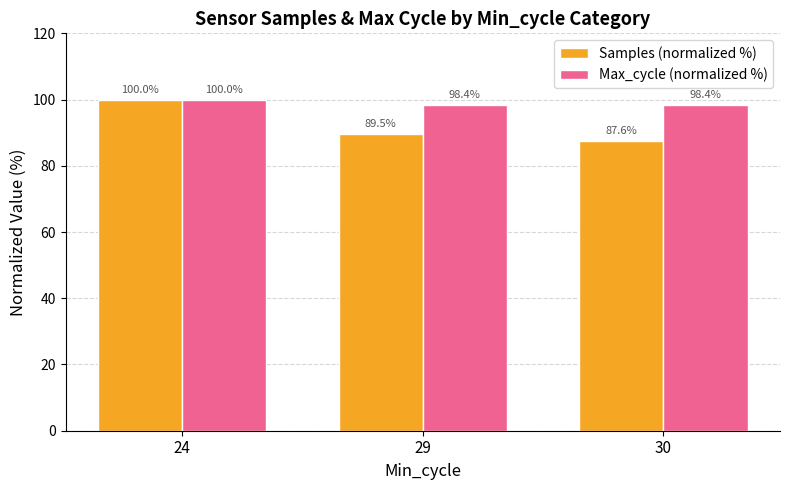

Which series has the widest spread of values?

Samples (normalized %)